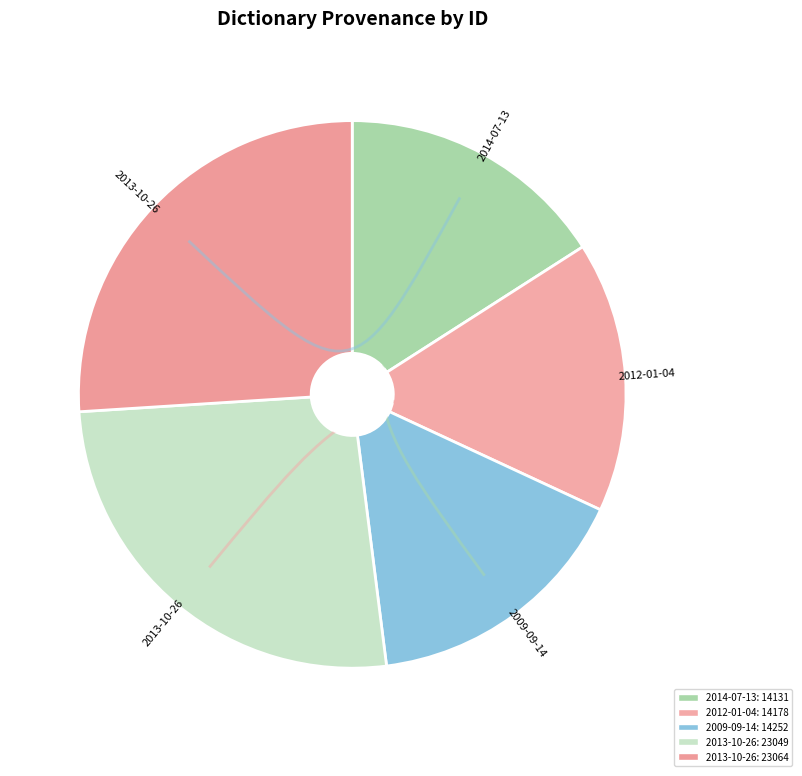

What is the largest slice in the pie chart?

2013-10-26